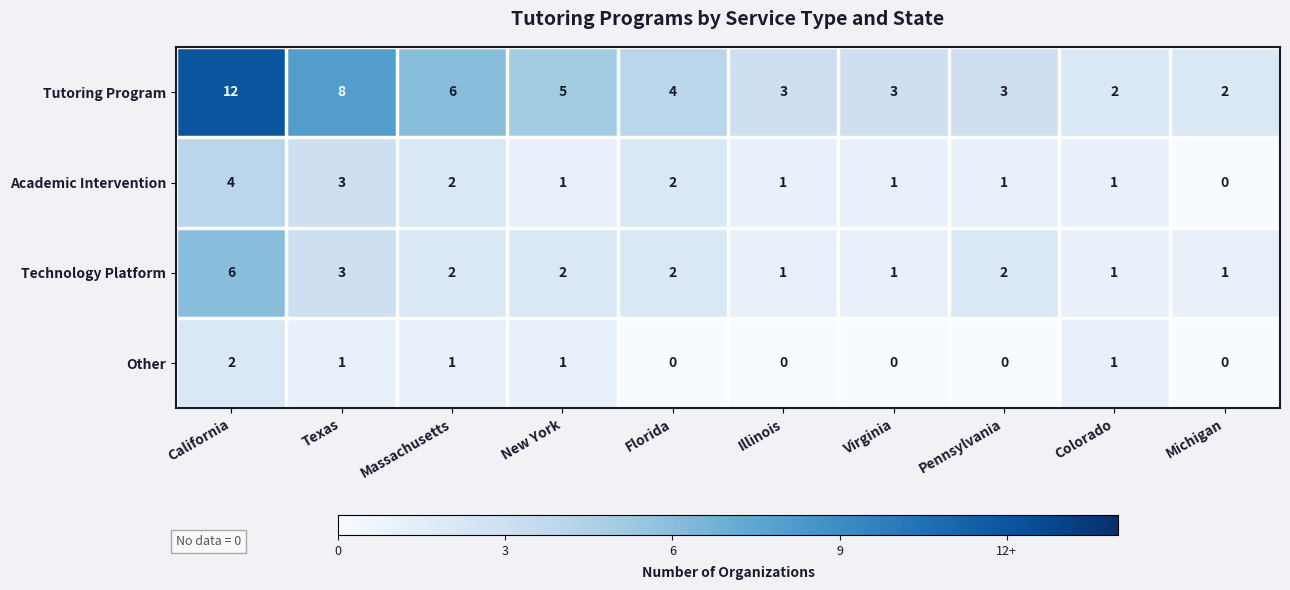

What is the difference between the Technology Platform values at California and Texas?

3